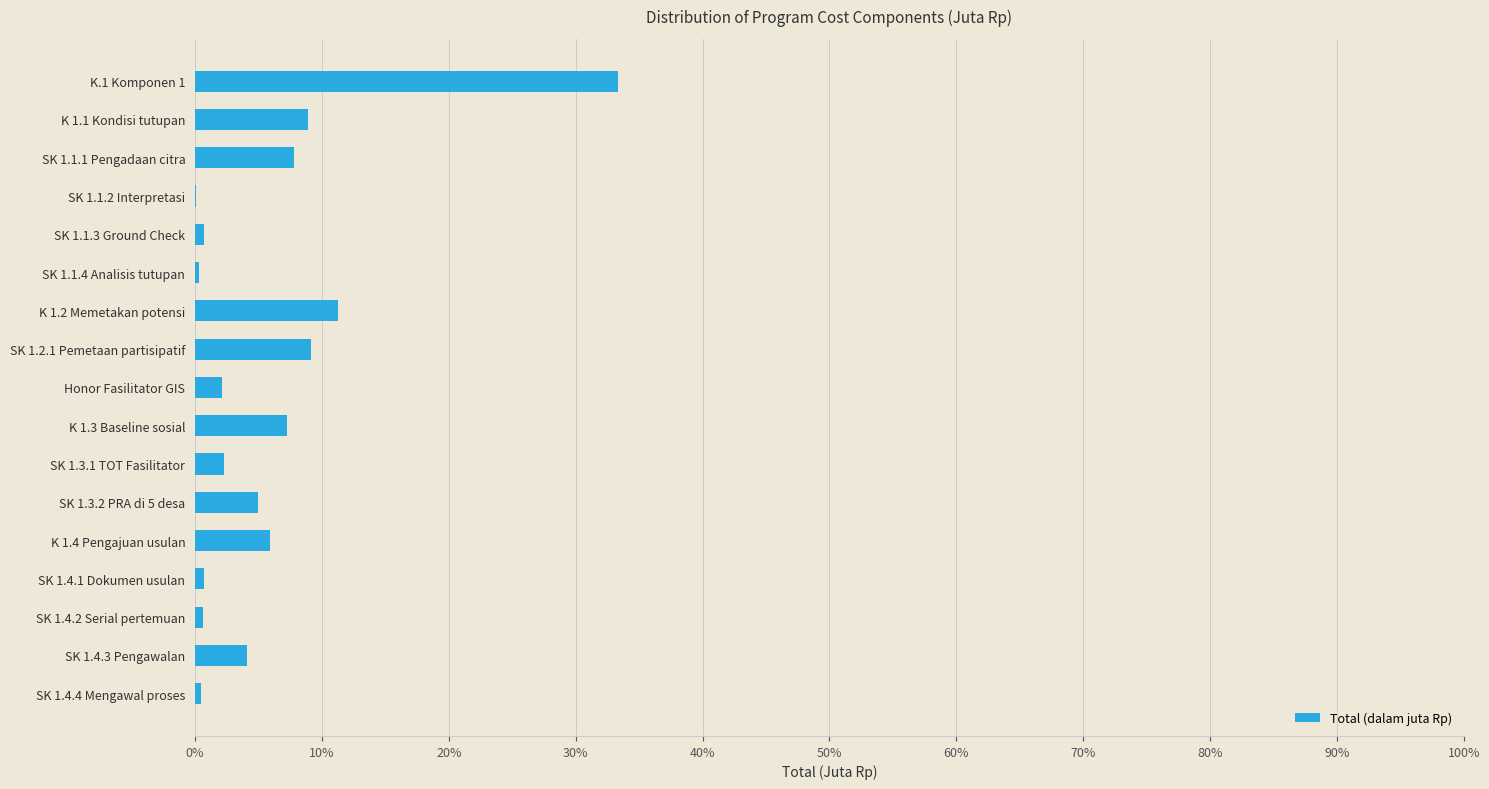

What is the maximum value shown in the chart?

33.3